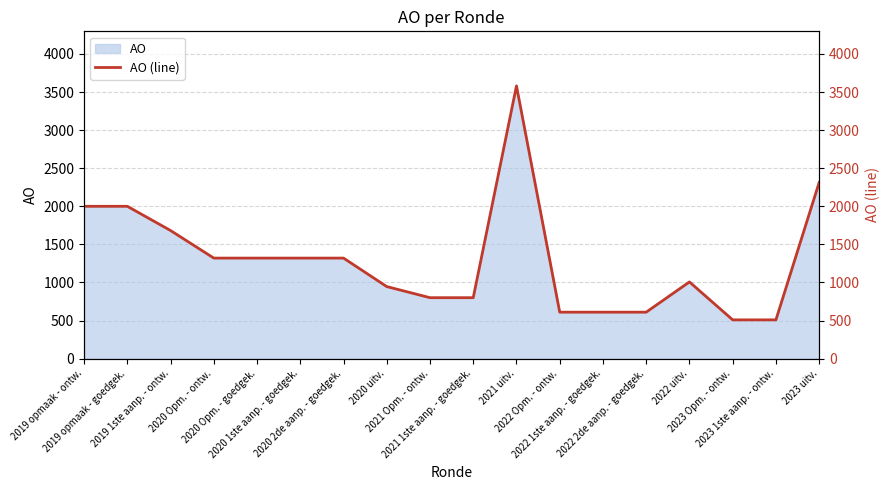

Between 2022 Opm. - ontw. and 2020 2de aanp. - goedgek., which is larger?

2020 2de aanp. - goedgek.